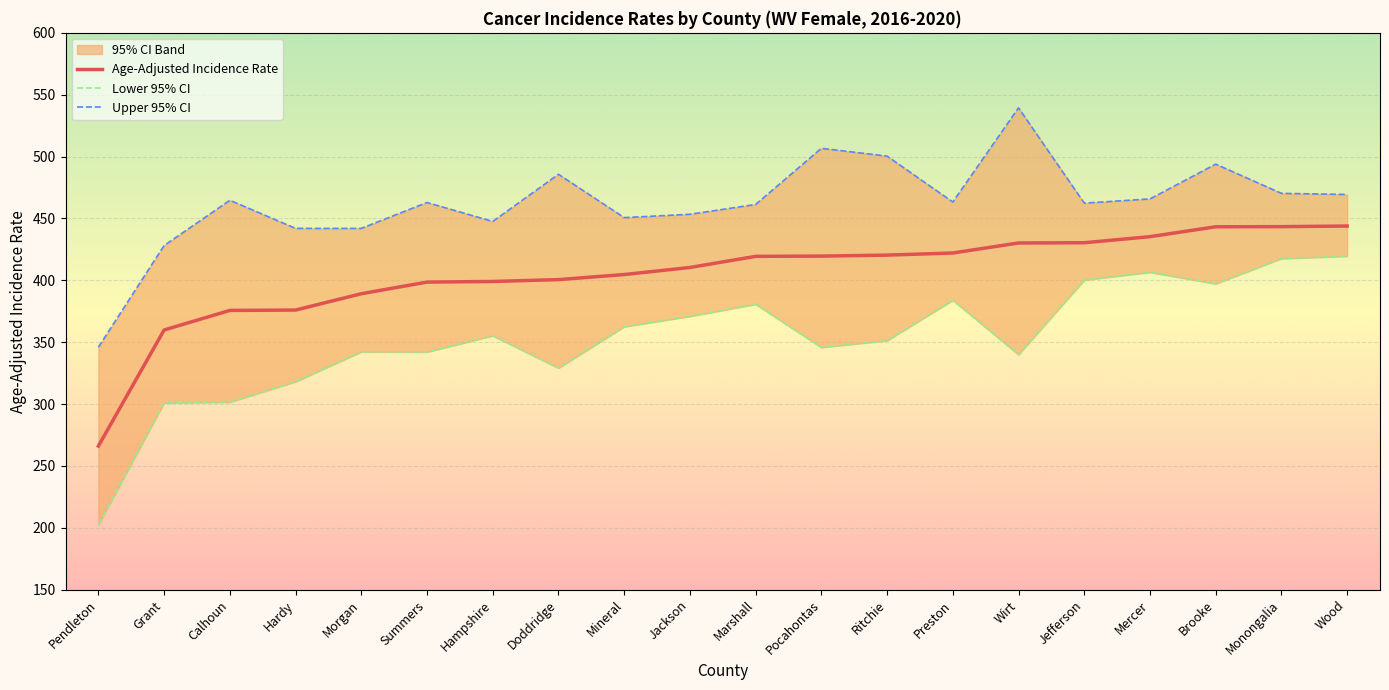

Where is Lower 95% CI nearest to the value 311?

Hardy